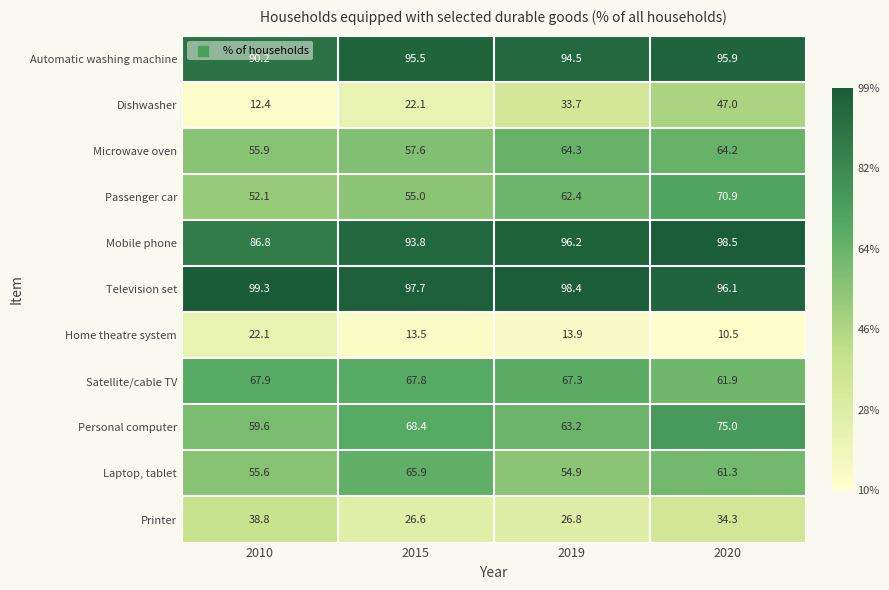

How many values in the Laptop, tablet series are below 61?

2